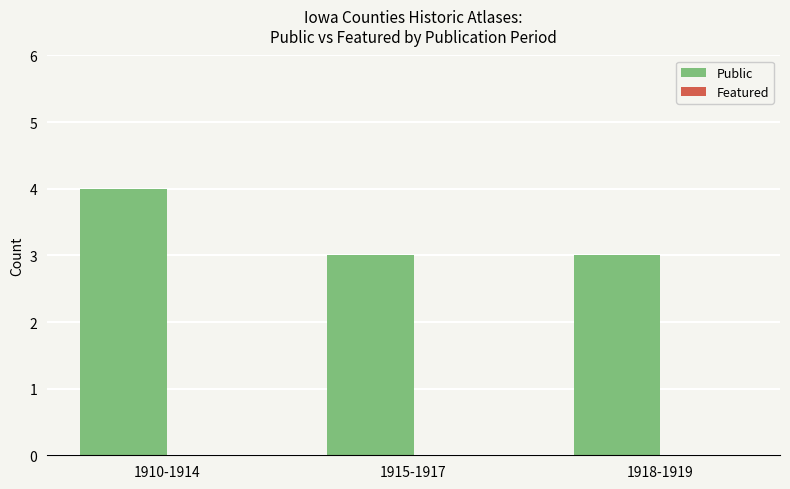

Is it true that the value at 1910-1914 is 4?

True